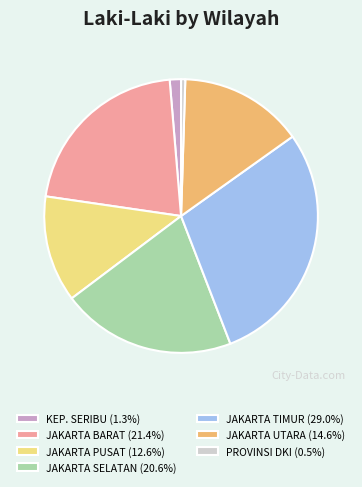

Do JAKARTA PUSAT (12.6%) and JAKARTA BARAT (21.4%) together represent more than half of the pie?

No